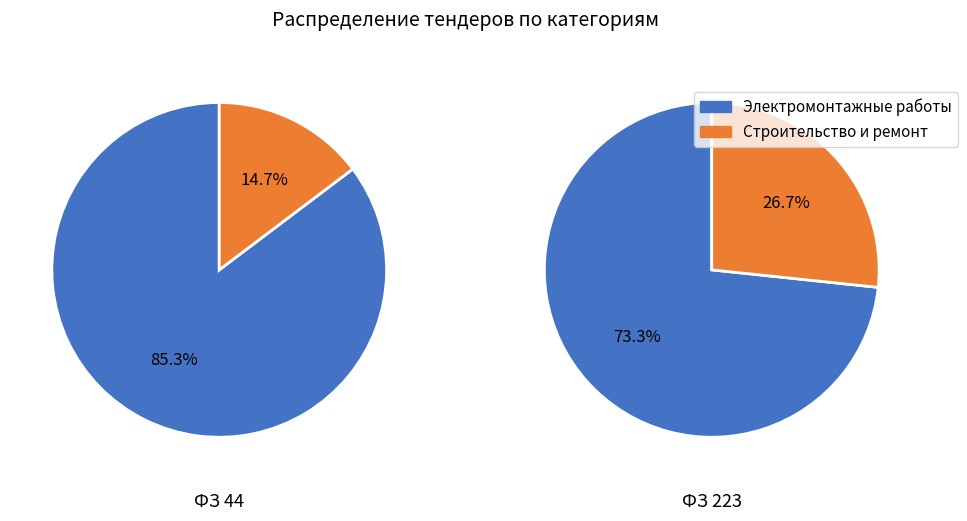

How much of the chart is everything except ФЗ 44?

27.5%